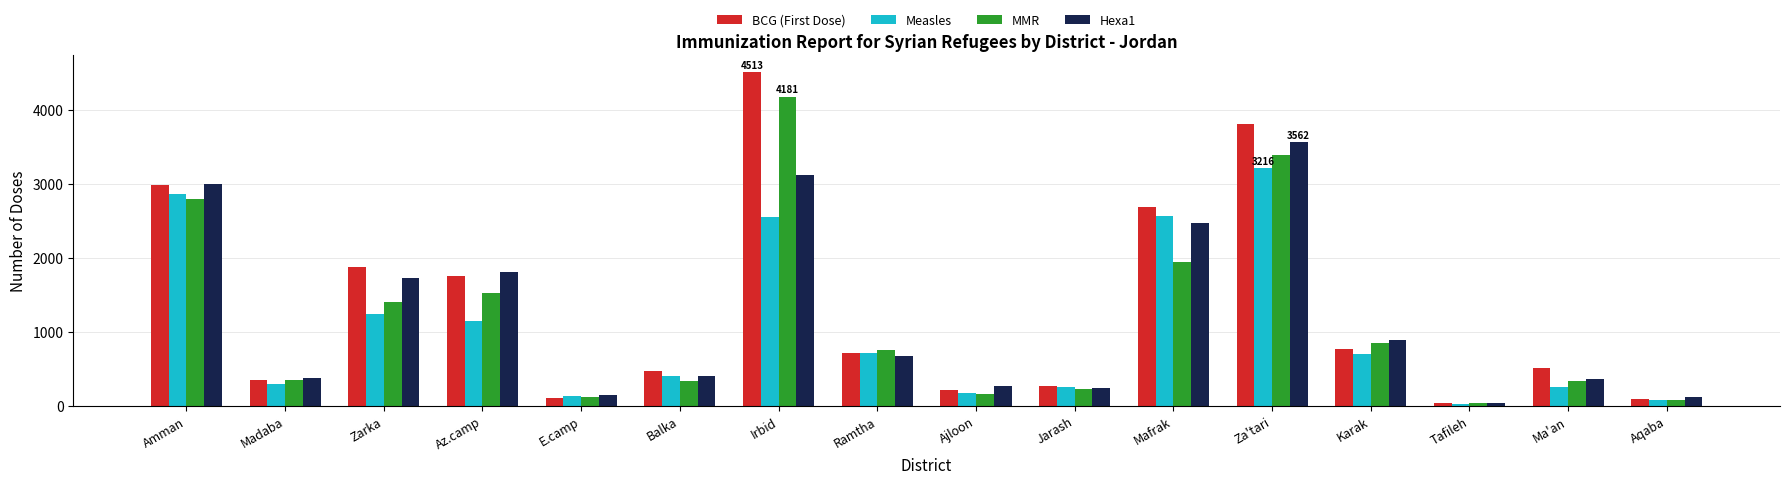

The value of MMR at Madaba is 352. True or false?

True